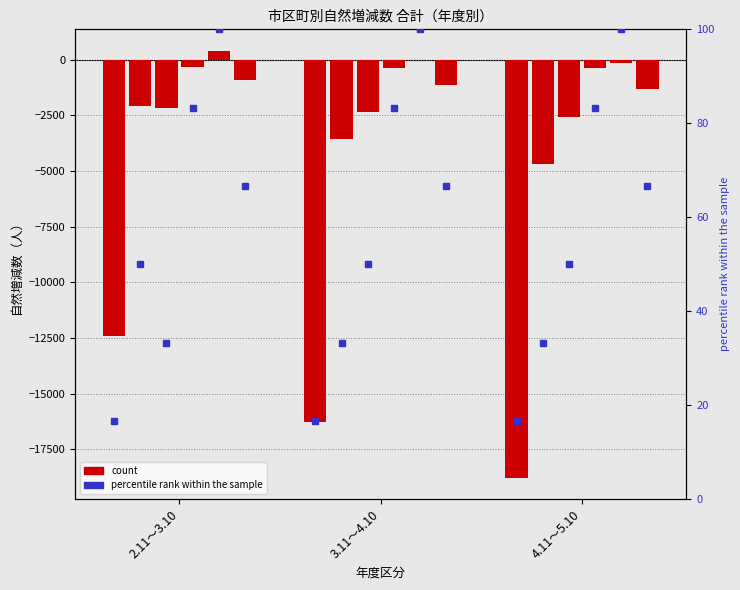

How many bars are there in total?

18